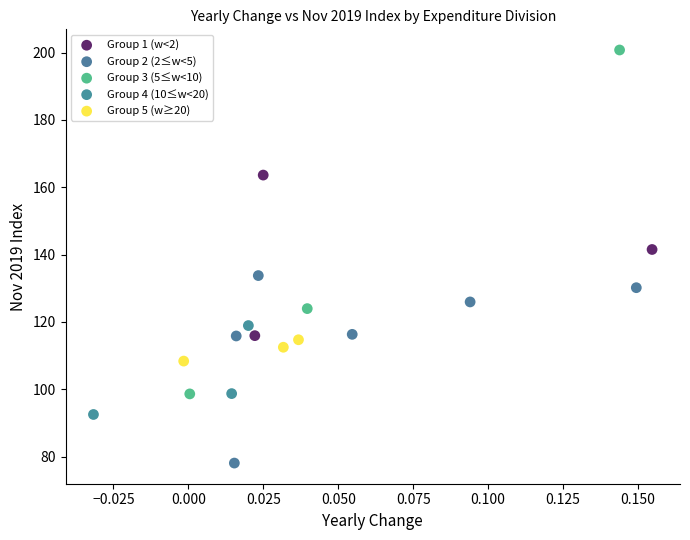

What are all the series names shown in the legend?

Group 1 (w<2), Group 2 (2≤w<5), Group 3 (5≤w<10), Group 4 (10≤w<20), Group 5 (w≥20)